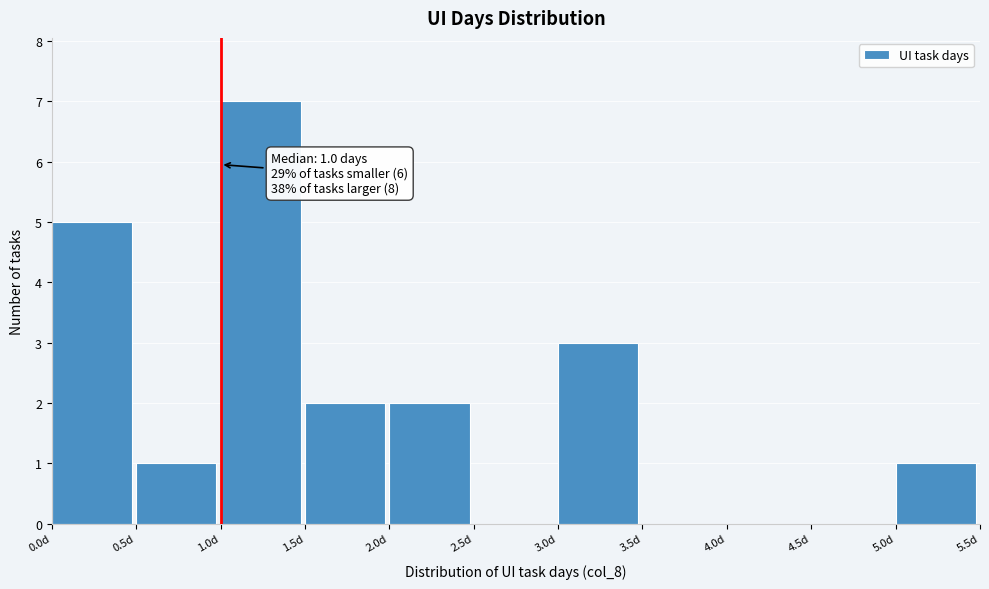

Which range on the x-axis has the tallest bar?

1.0 to 1.5